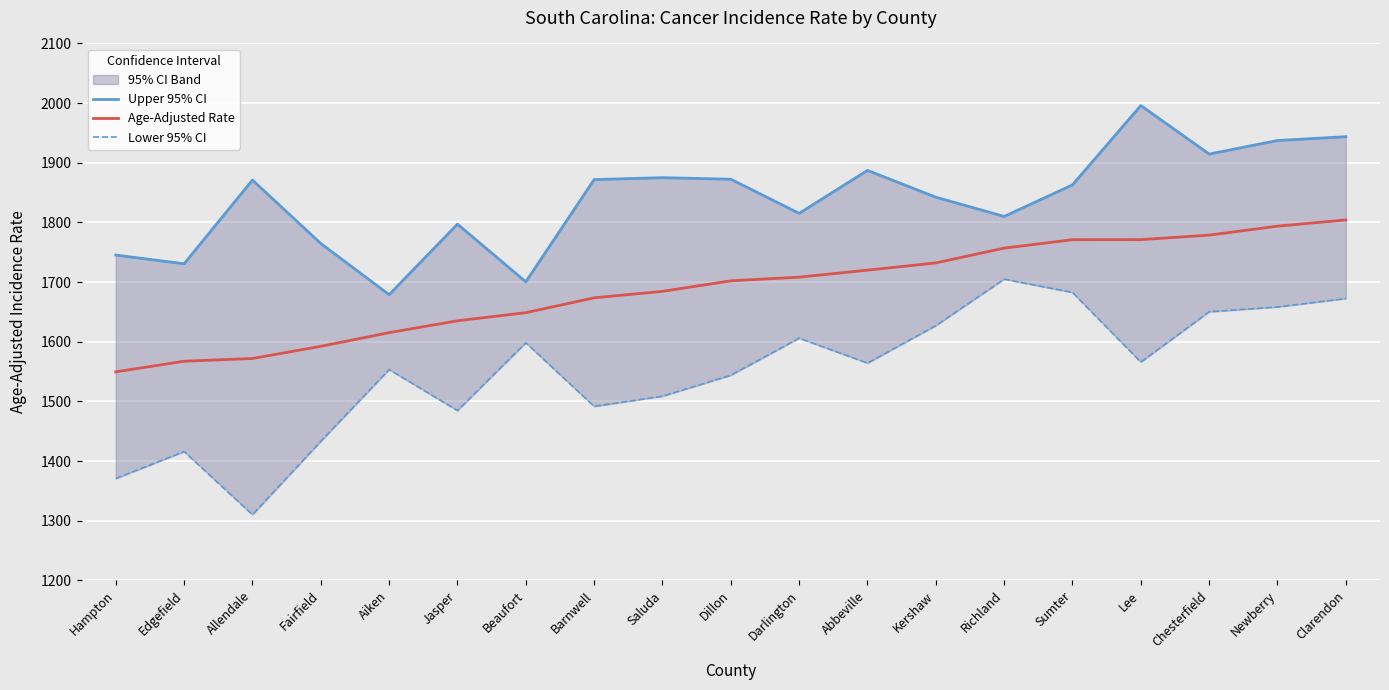

How many categories are shown in the chart?

19